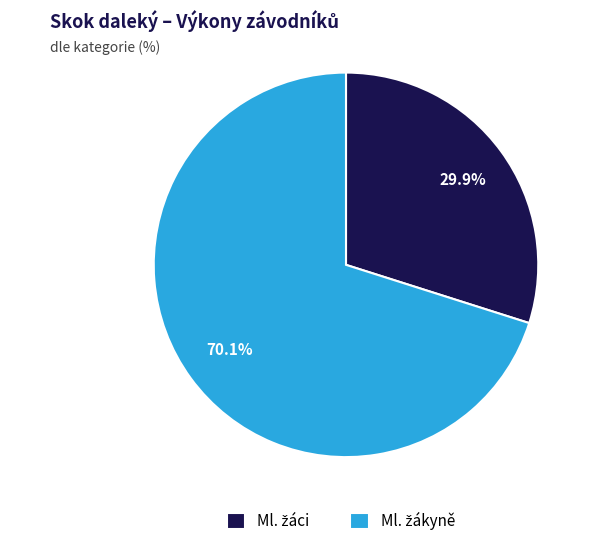

Is there a majority slice in this chart?

Yes